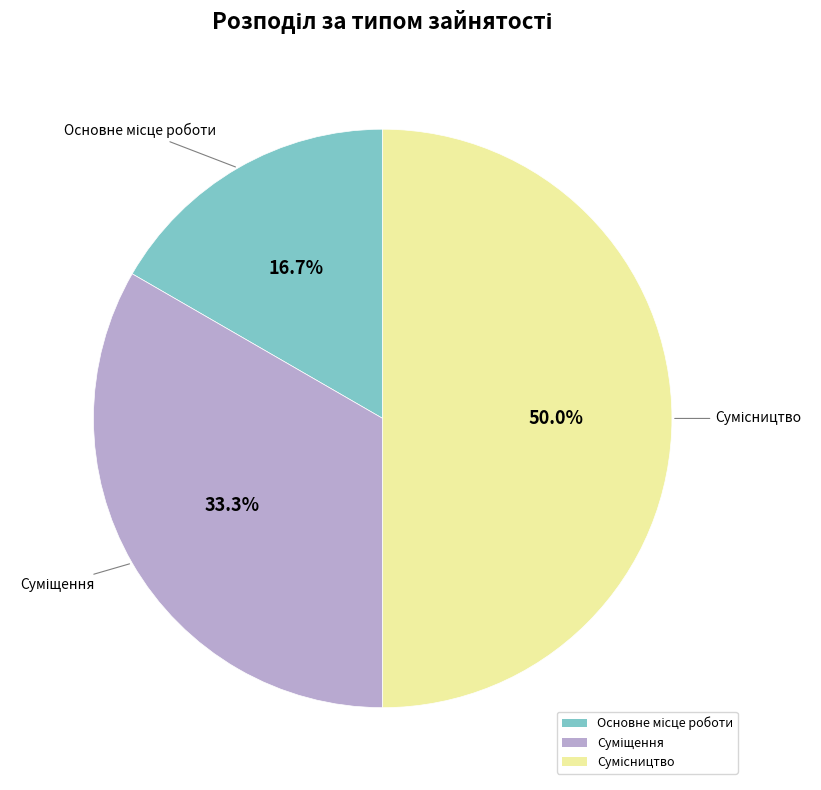

Does Основне місце роботи represent more than half of the total?

No